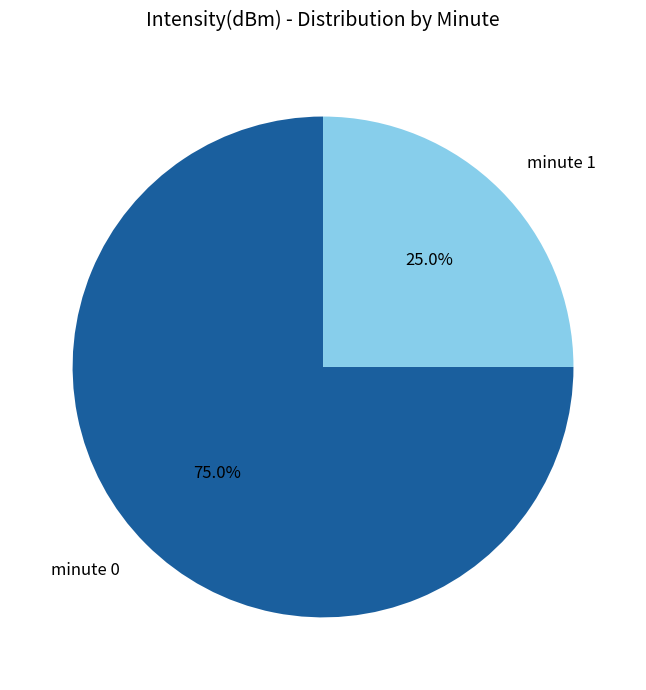

To the nearest percent, what portion does minute 0 represent?

75%